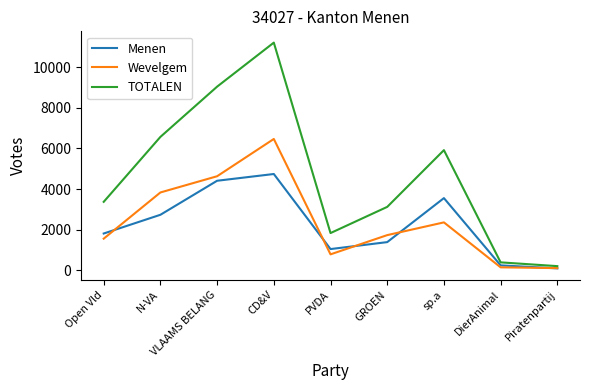

Rank the series by their maximum value, from lowest to highest.

Menen, Wevelgem, TOTALEN